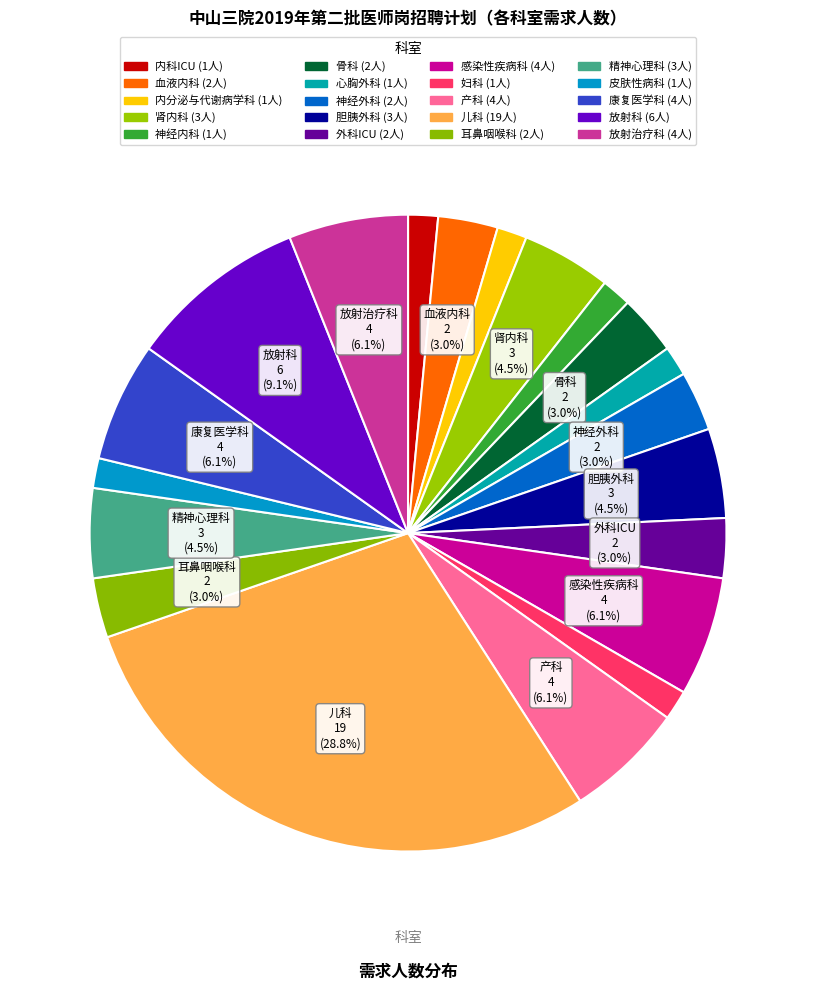

What is the ratio of the value at 放射科 to the value at 妇科?

6.0